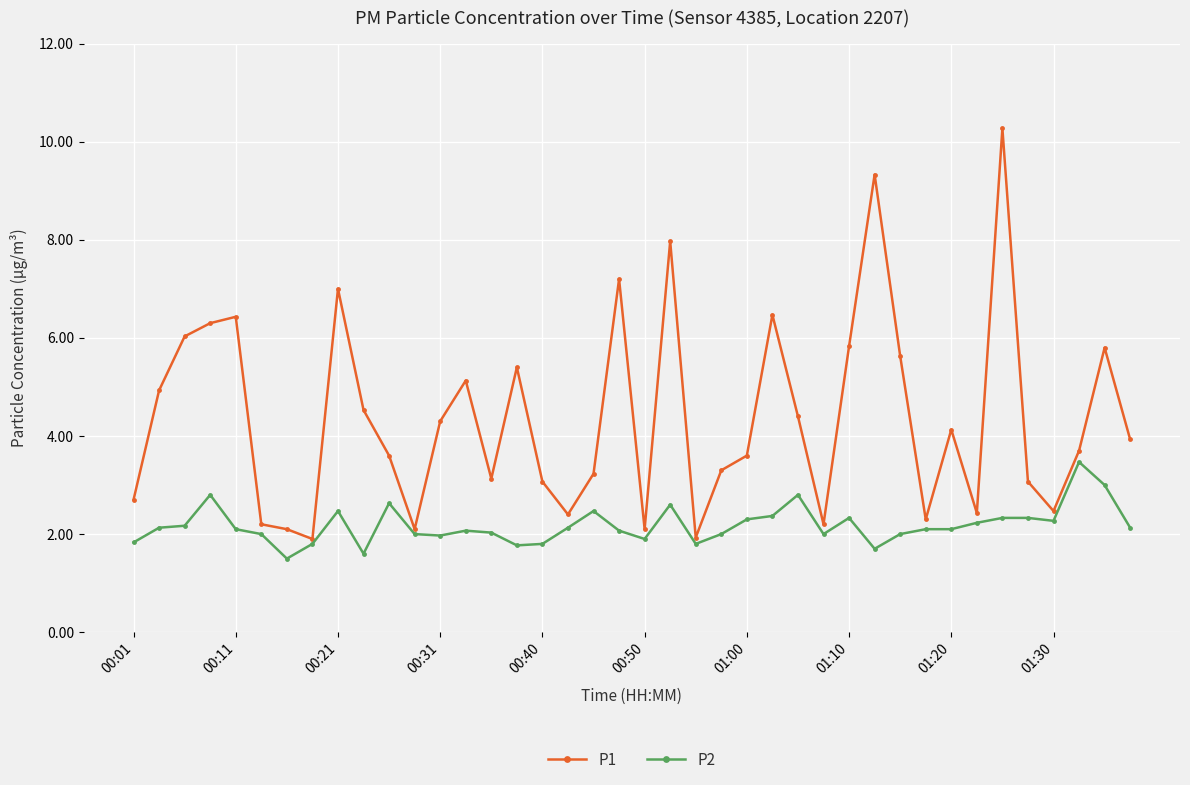

In P1, how many points are higher than both neighbors (excluding endpoints)?

11